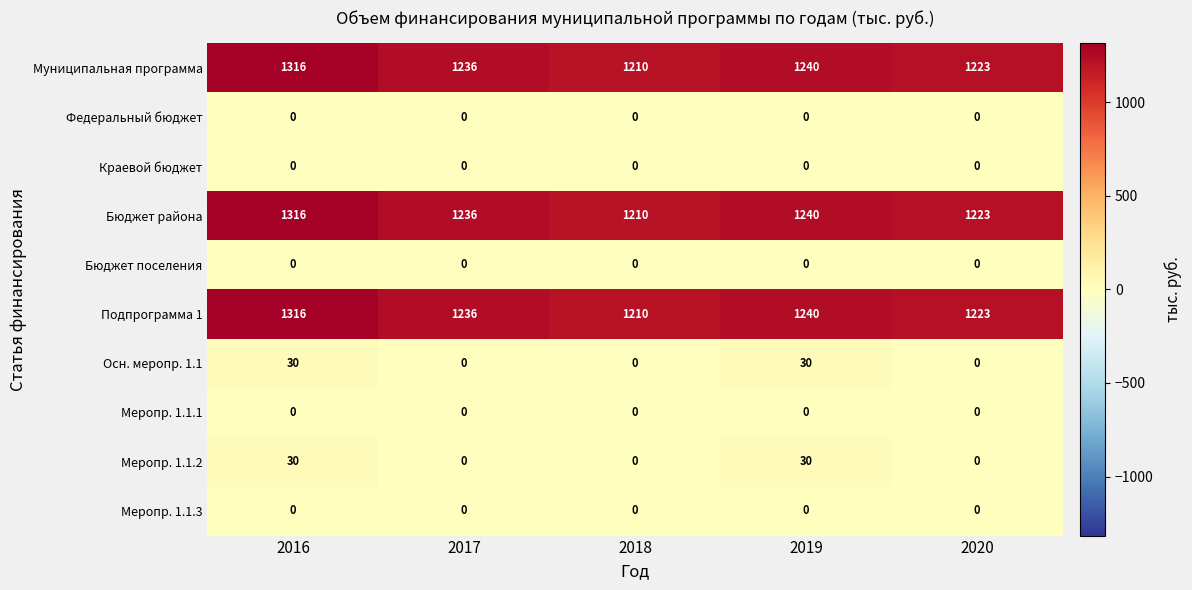

How many data points does each series have?

5